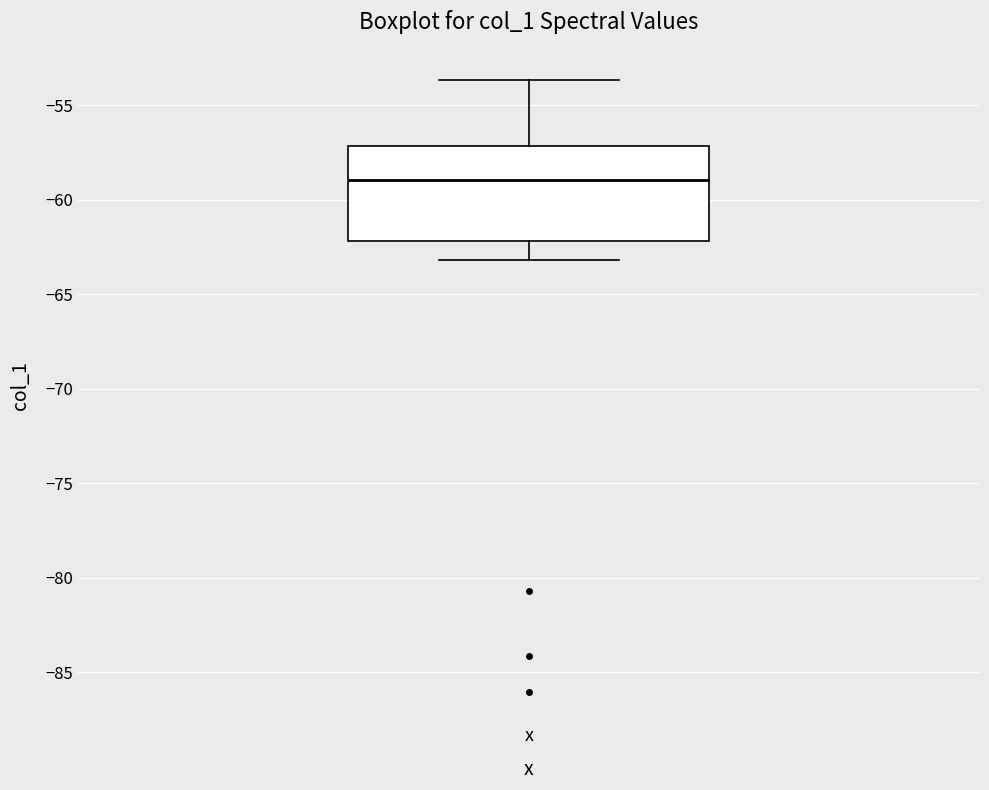

Read this box plot against the y-axis: the position of the median line, the range covered by the box, and the ends of both whiskers. The values are not printed on the chart, so give them approximately, as read against the axis.

median -59.0, box -62.0 to -57.0, whiskers -63.0 to -53.5